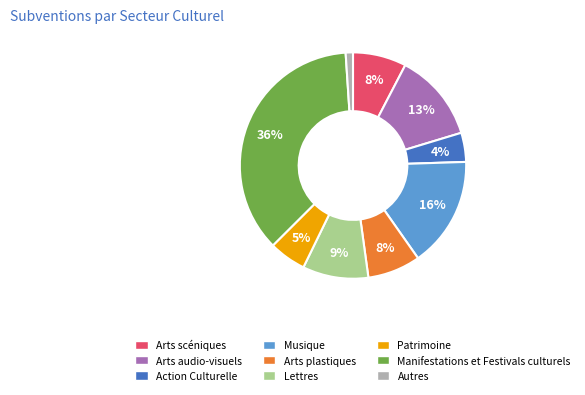

What is the smallest slice in the pie chart?

Autres